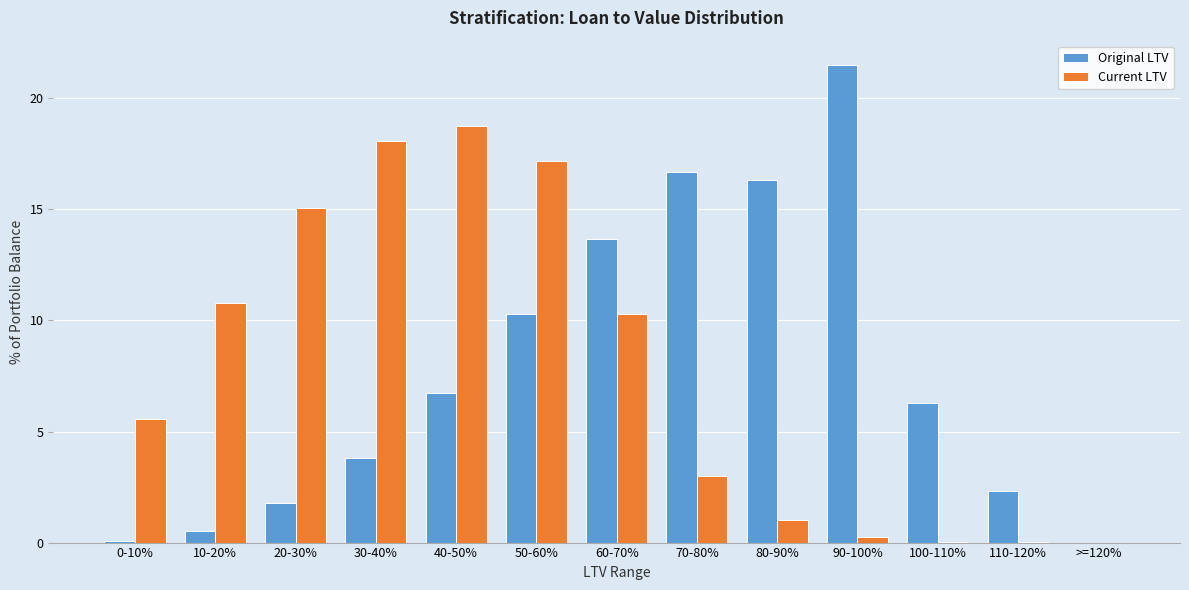

What is the sum of all Current LTV values?

100.0